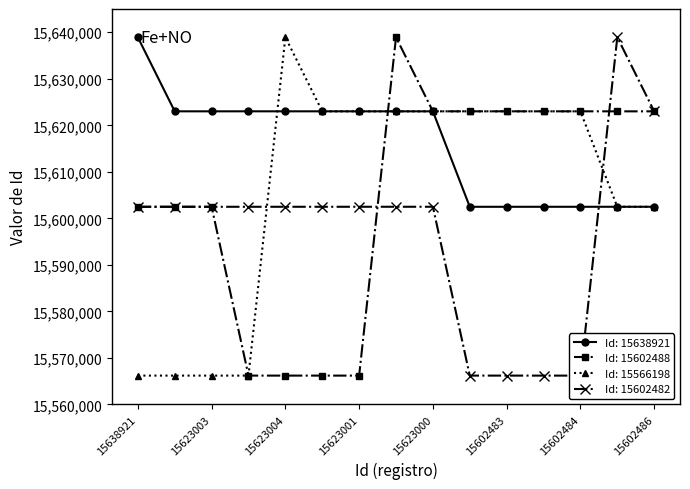

Which label corresponds to the smallest value in the chart?

15623001